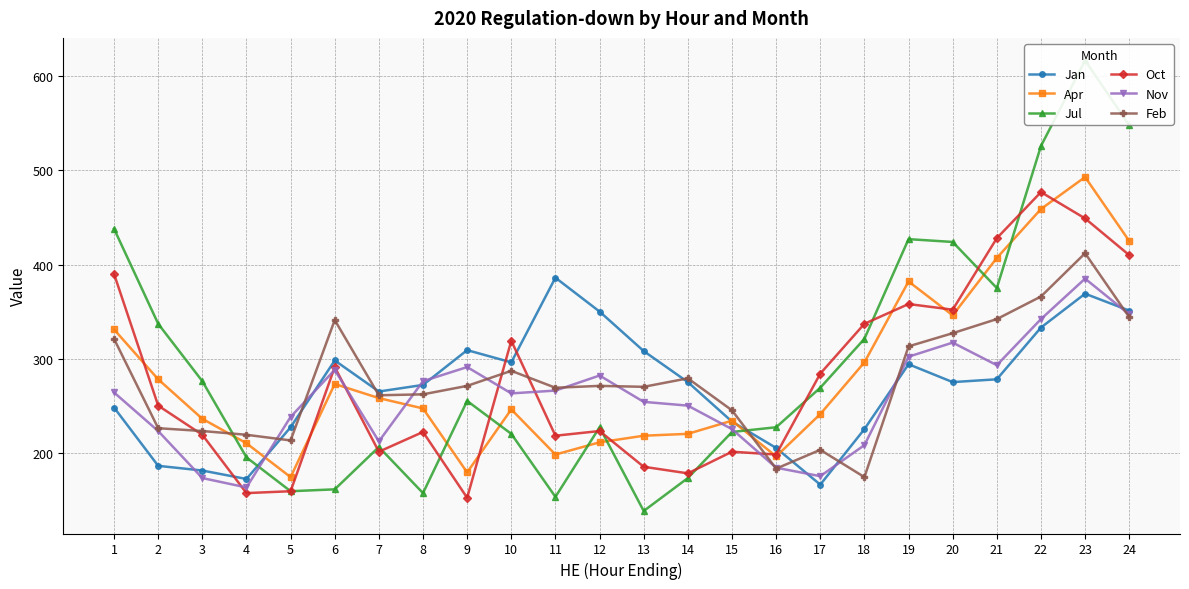

What is the smallest value displayed?

138